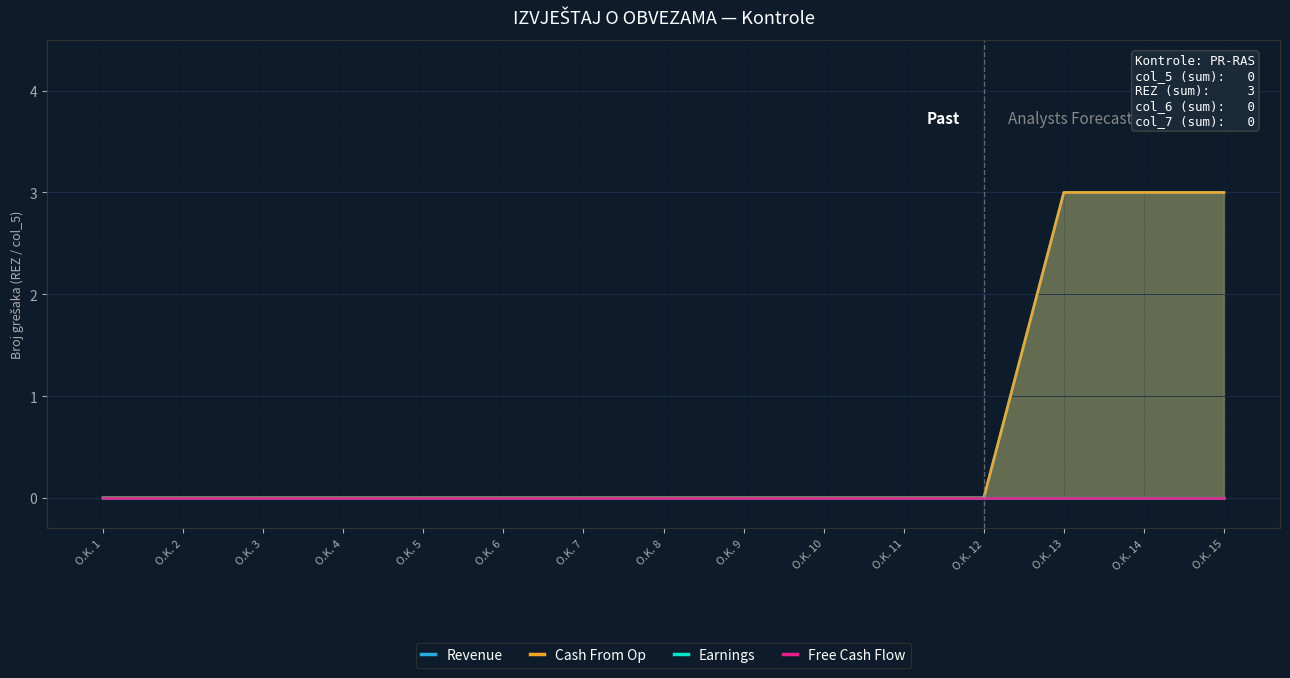

True or false: Free Cash Flow and Revenue intersect in this chart.

False